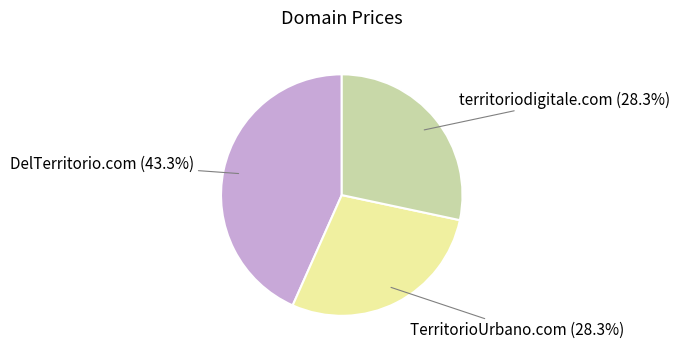

To the nearest percent, what is the combined percentage of territoriodigitale.com and DelTerritorio.com?

72%